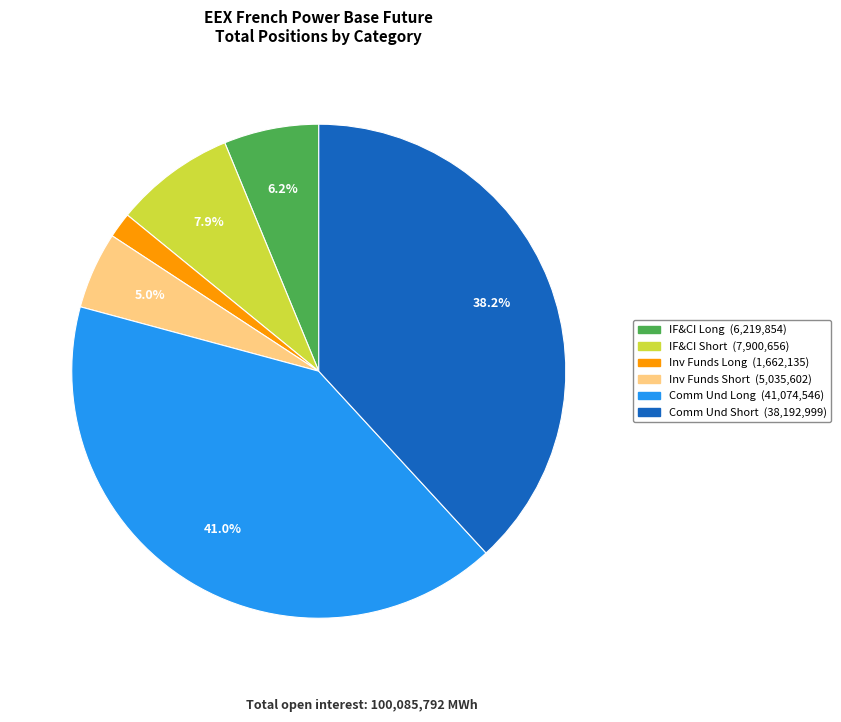

Is there a majority slice in this chart?

No